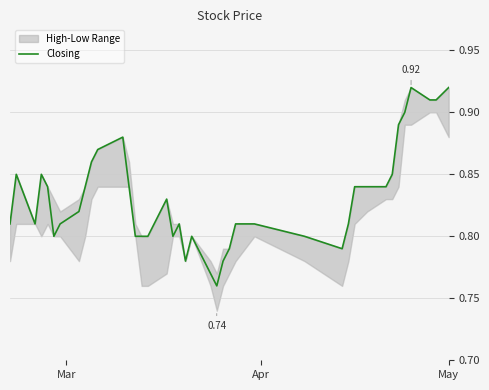

How many data points does each series have?

40